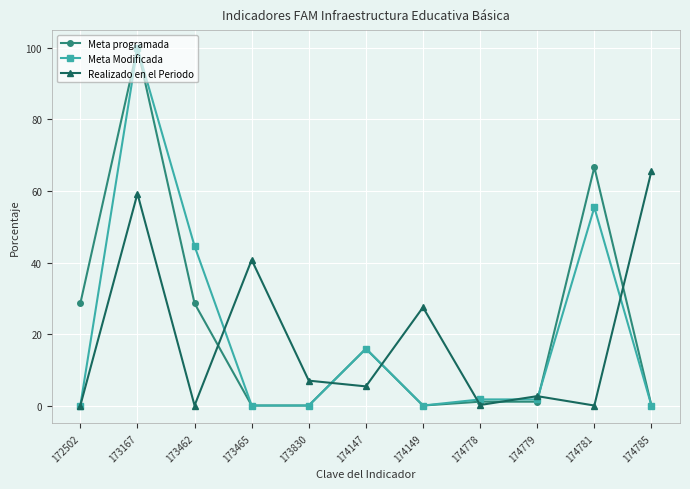

What is the value of the Meta programada point at the 3rd from the left?

28.6